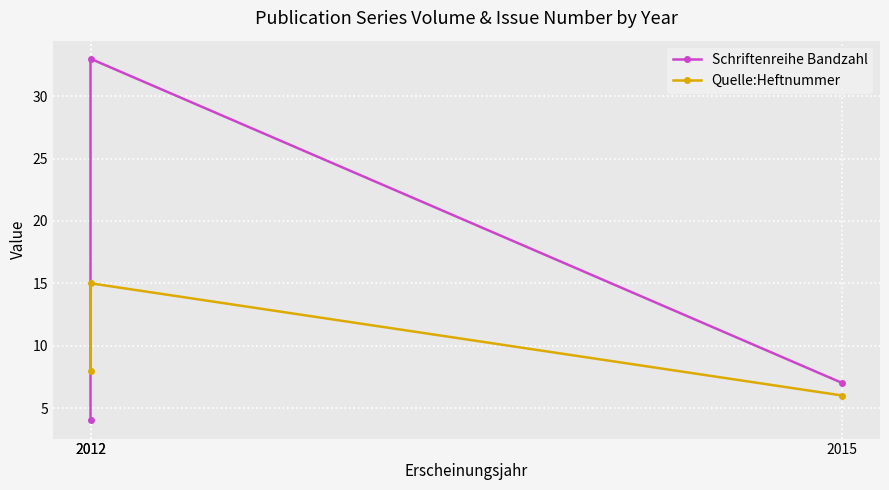

List the series in order of their peak value, lowest first.

Quelle:Heftnummer, Schriftenreihe Bandzahl